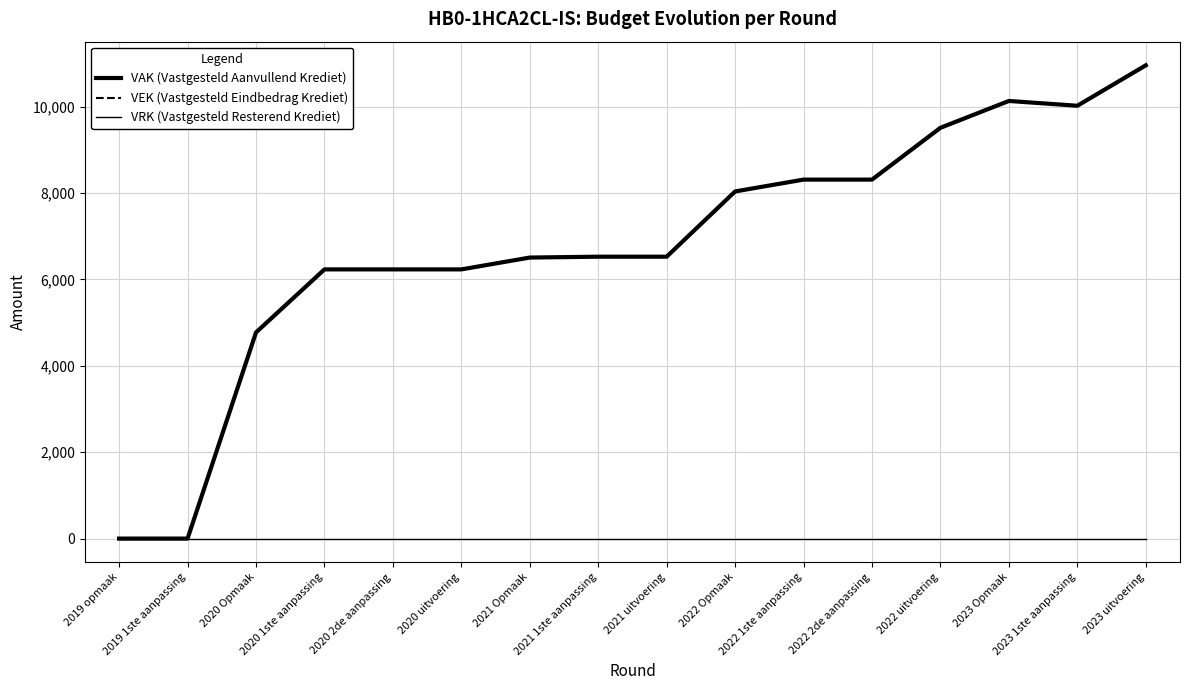

Read the VEK (Vastgesteld Eindbedrag Krediet) value at 2023 uitvoering.

10958